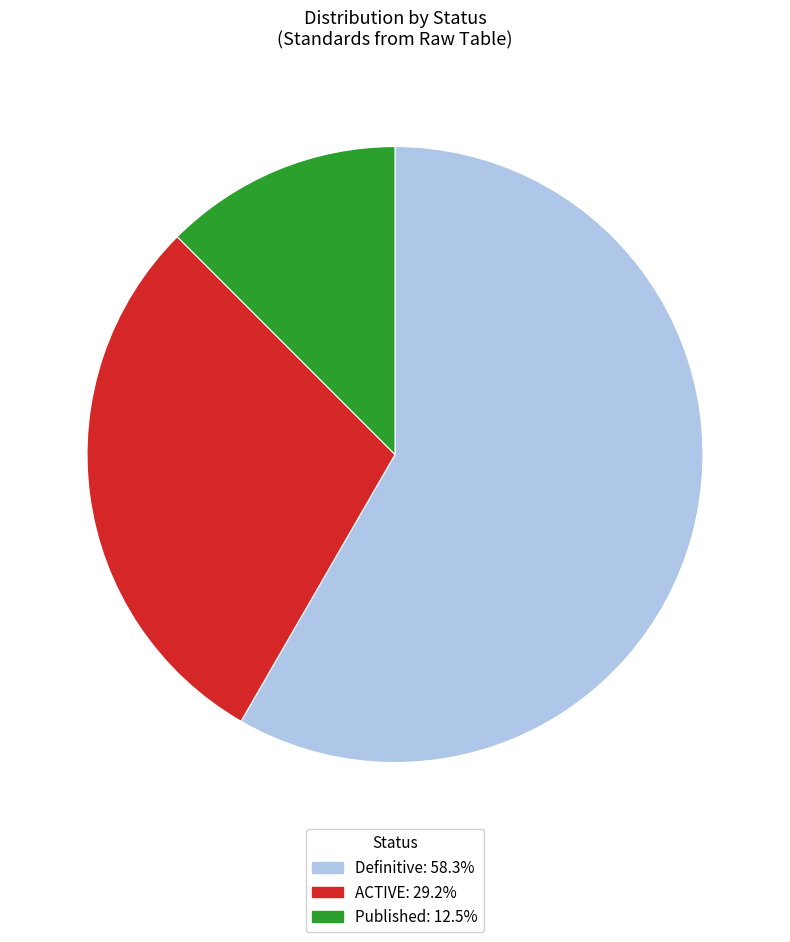

Is there any slice that represents more than half of the pie?

Yes